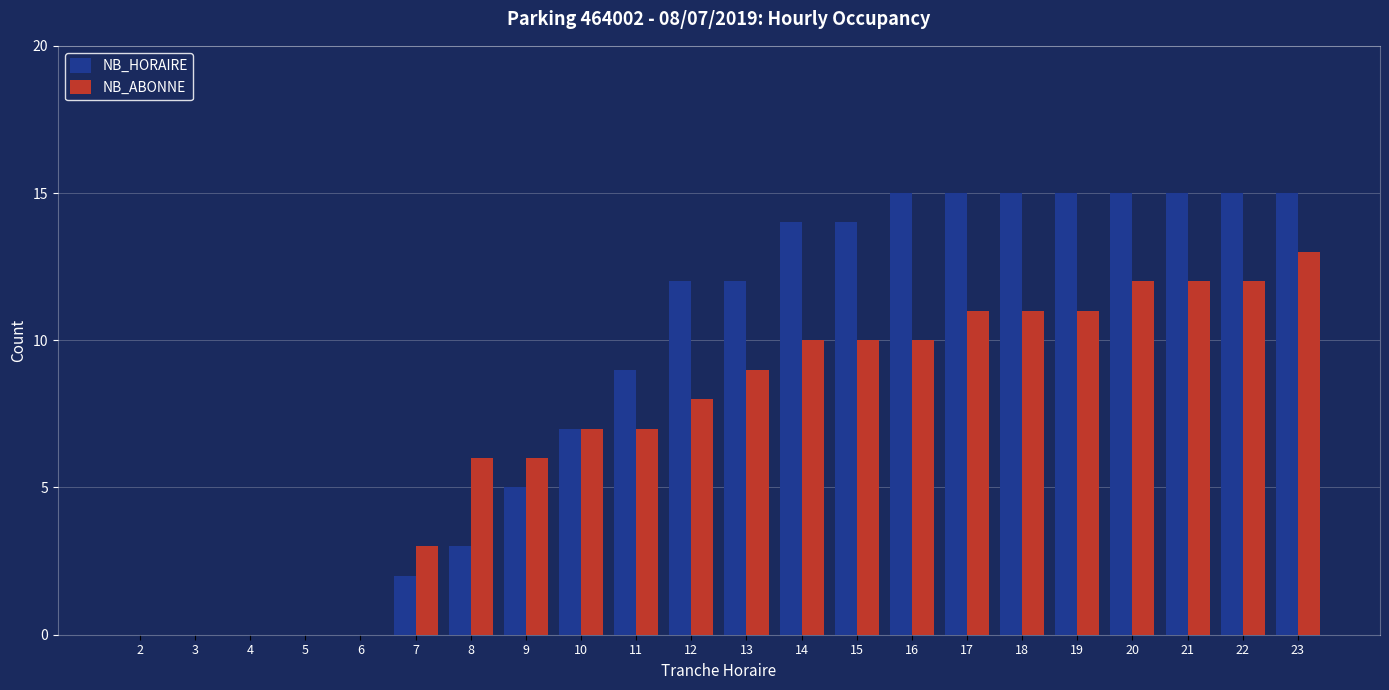

Reading left to right, transcribe all the data shown in this chart.

NB_HORAIRE: 2=0	3=0	4=0	5=0	6=0	7=2	8=3	9=5	10=7	11=9	12=12	13=12	14=14	15=14	16=15	17=15	18=15	19=15	20=15	21=15	22=15	23=15
NB_ABONNE: 2=0	3=0	4=0	5=0	6=0	7=3	8=6	9=6	10=7	11=7	12=8	13=9	14=10	15=10	16=10	17=11	18=11	19=11	20=12	21=12	22=12	23=13